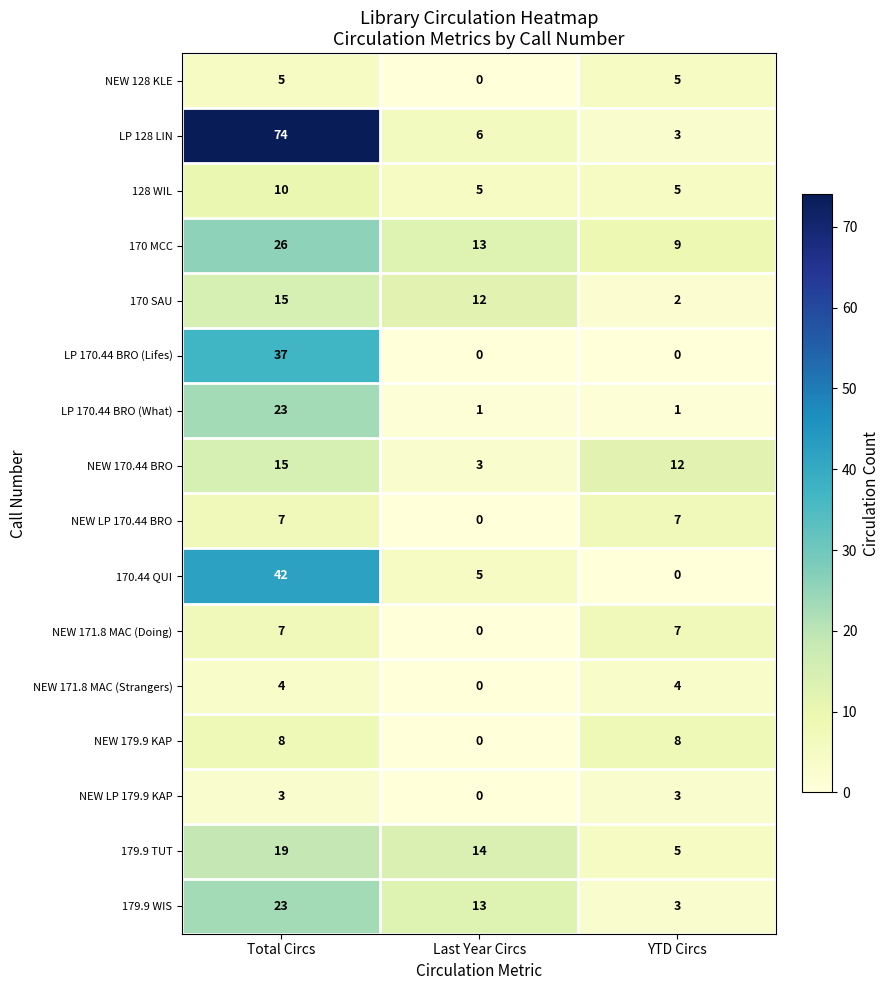

At which label does 170.44 QUI first exceed 5?

Total Circs